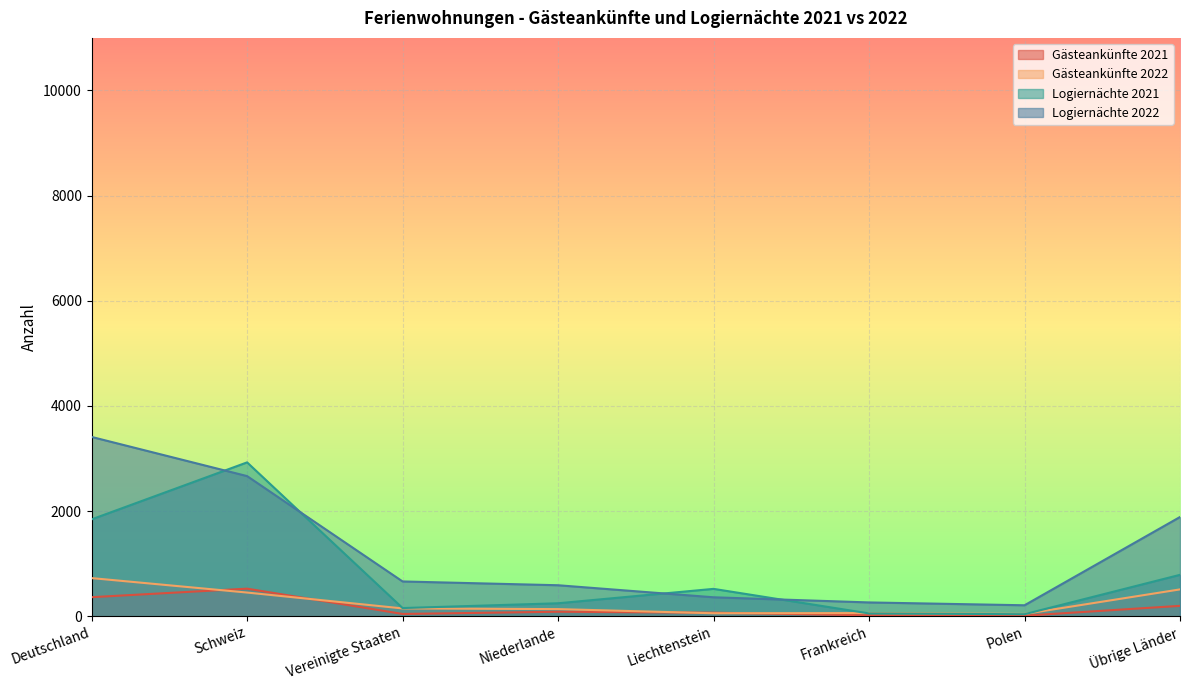

Is the value of Gästeankünfte 2022 at Schweiz greater than the value of Logiernächte 2022 at Vereinigte Staaten?

No